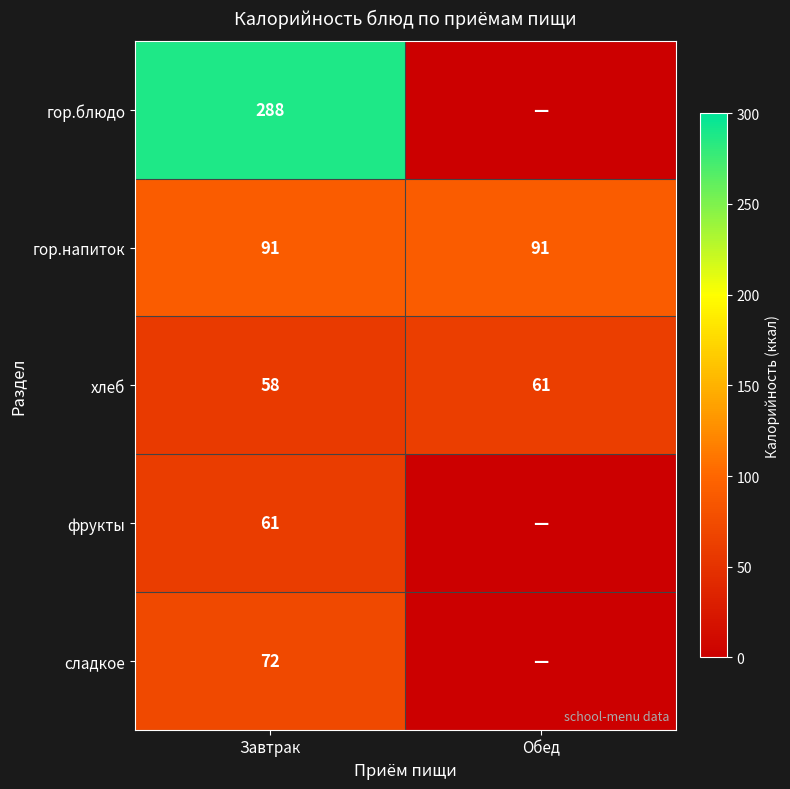

What is the difference between the highest and lowest values at Завтрак?

230